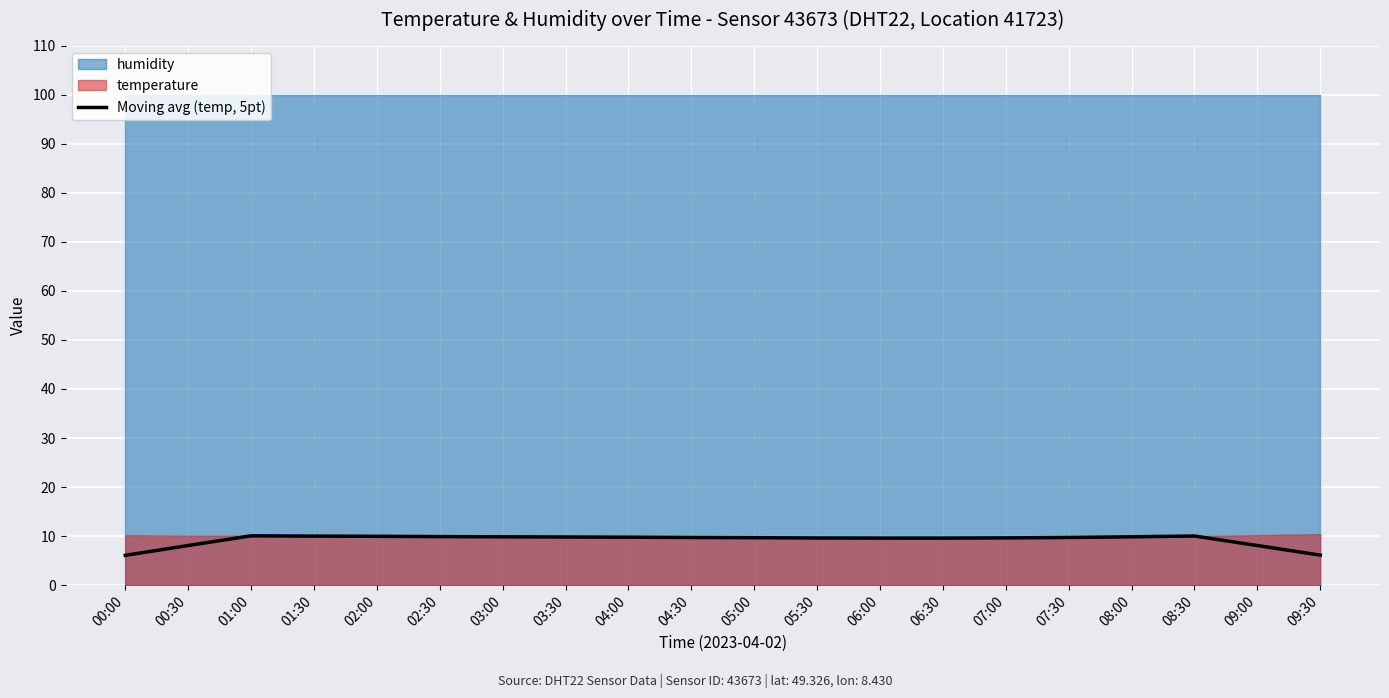

What is the average value?

9.3